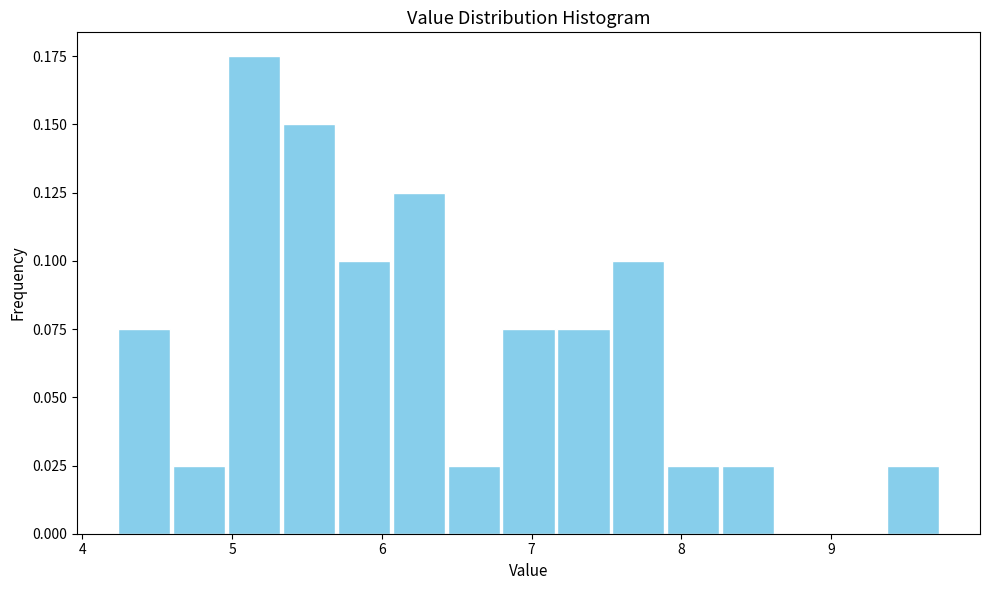

Around what value on the x-axis is the tallest bar? Give the approximate position of its centre, as read against the axis.

5.1